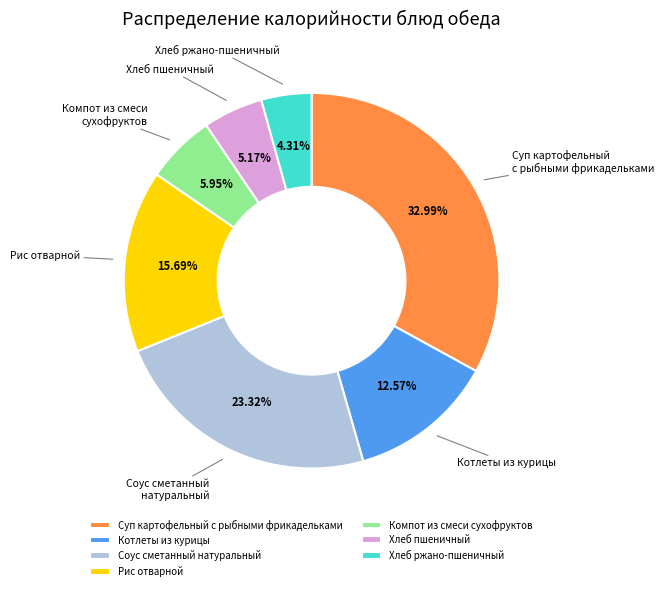

True or false: Рис отварной accounts for 16% of the total.

True